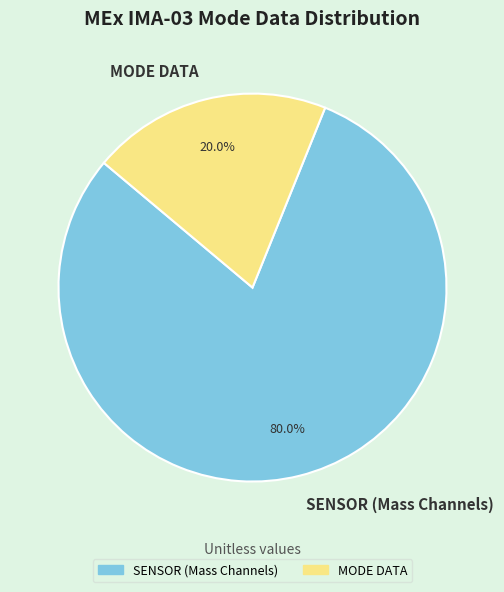

What portion of the pie excludes MODE DATA?

80.0%